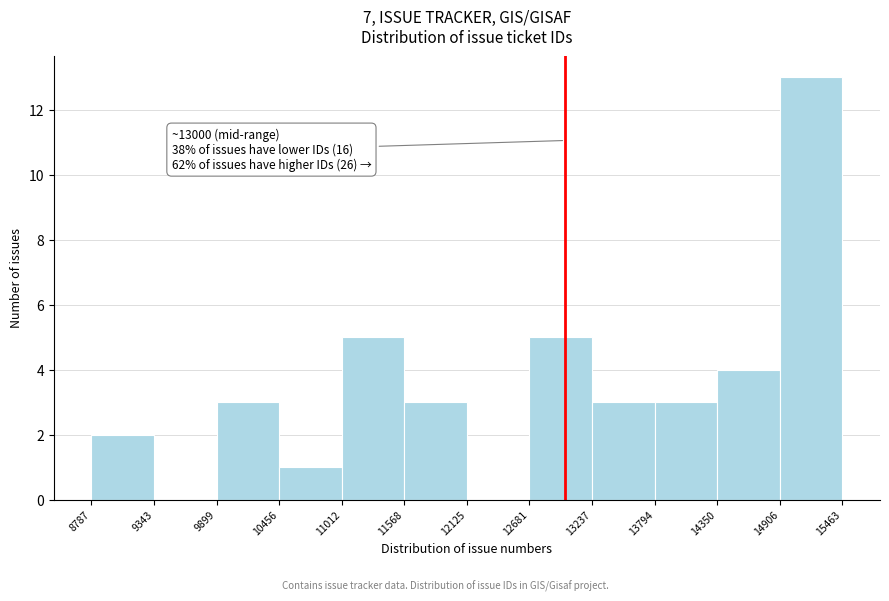

Which range on the x-axis has the tallest bar?

14906 to 15463